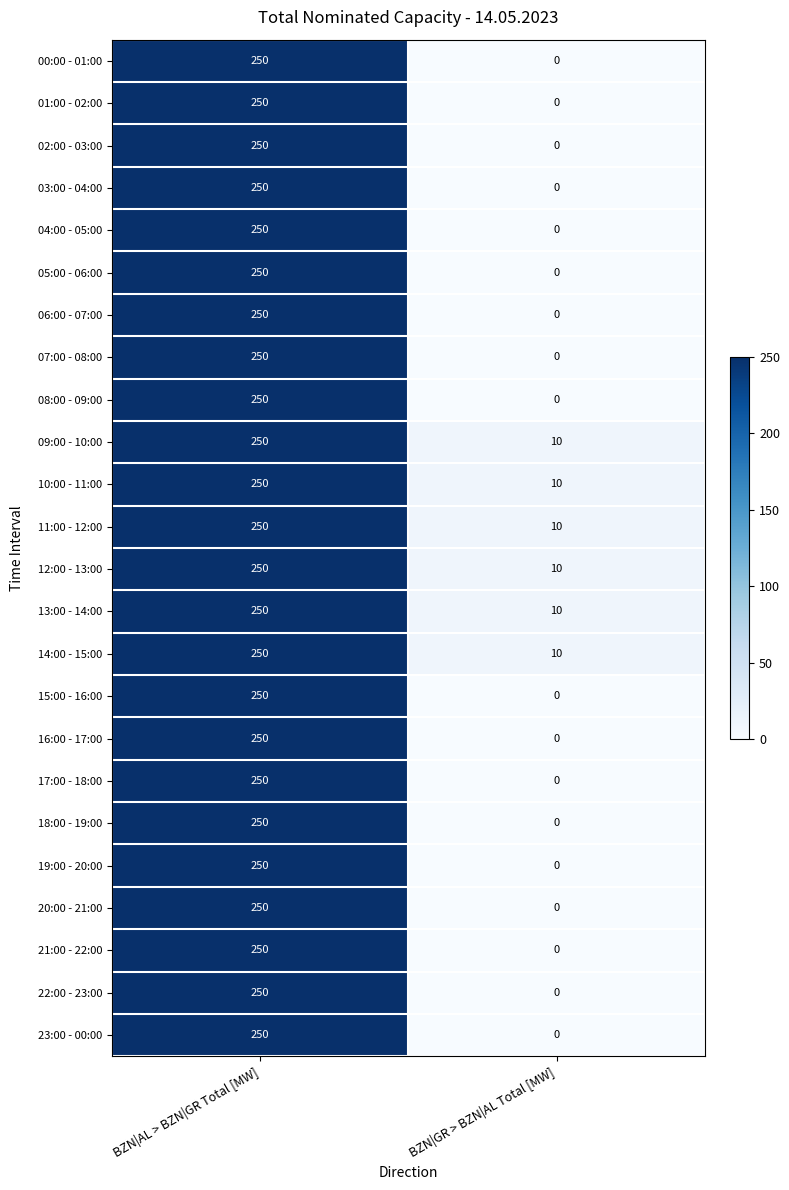

What is the total value across all series at BZN|AL > BZN|GR Total [MW]?

6000